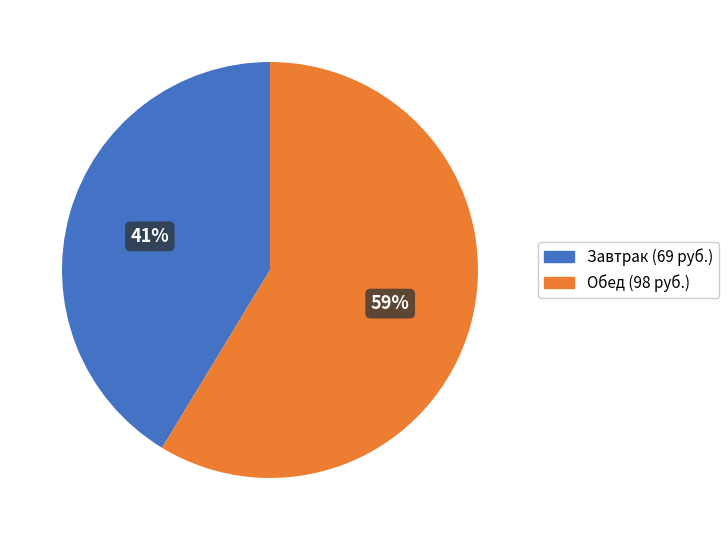

To the nearest percent, what is the average slice percentage?

50%